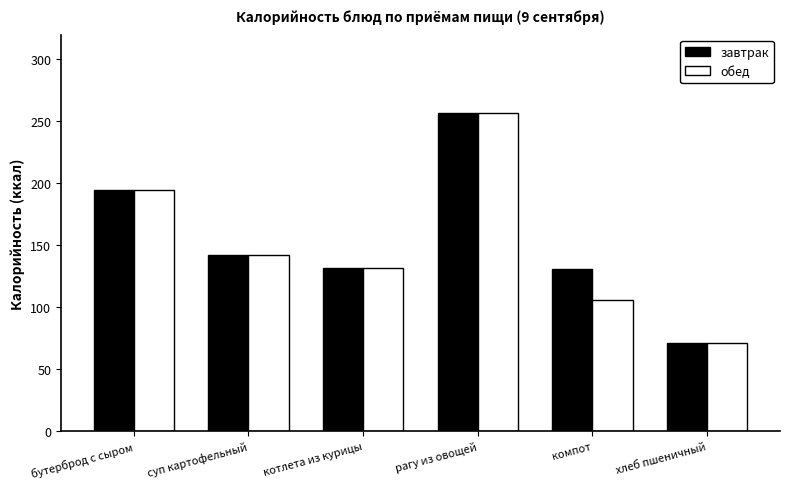

How many distinct data groups are displayed?

2